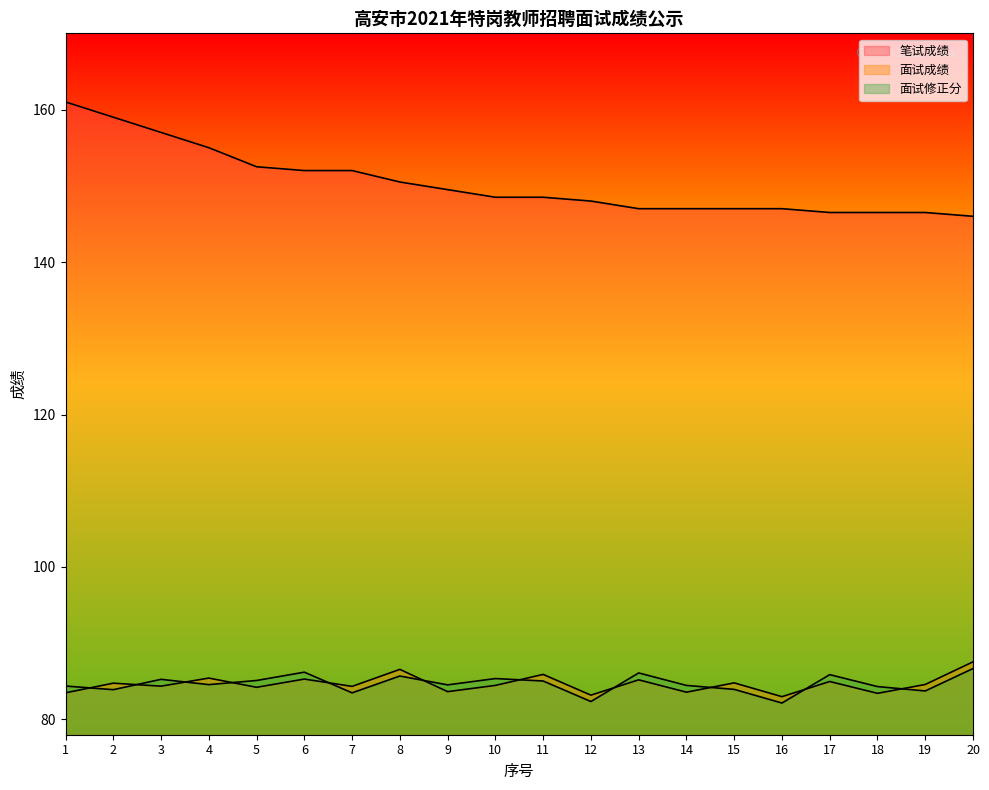

True or false: 笔试成绩 and 面试修正分 cross at least once.

False